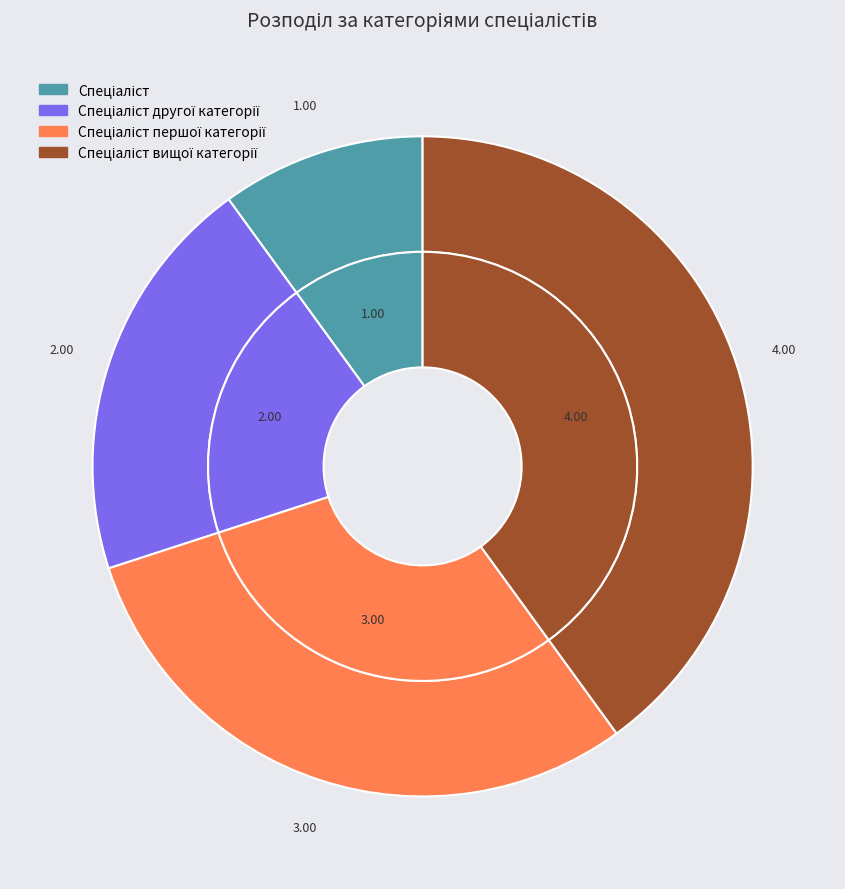

What portion of the pie excludes Спеціаліст першої категорії?

70.0%